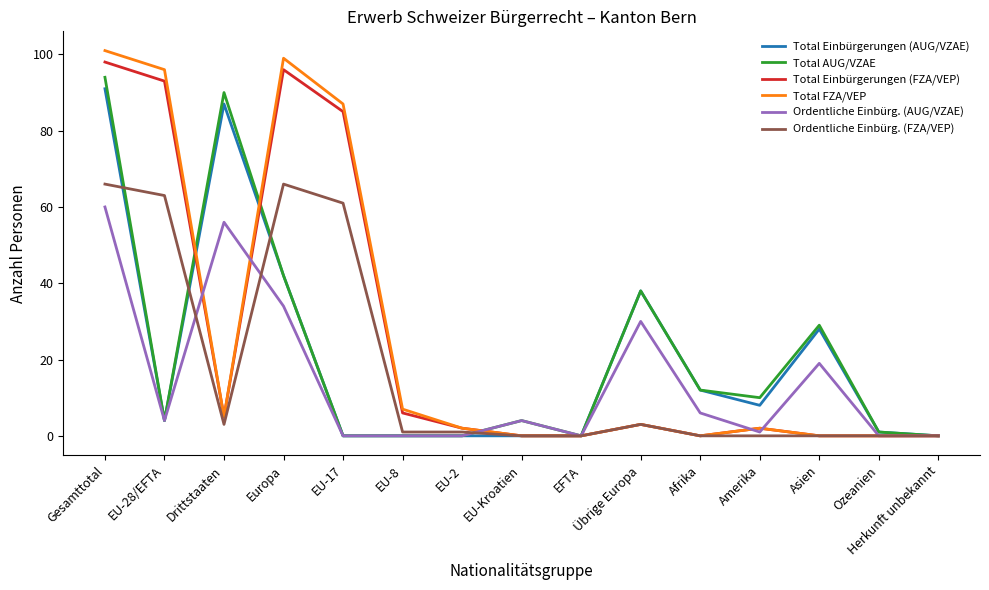

At which label is Total FZA/VEP closest to 50?

EU-17